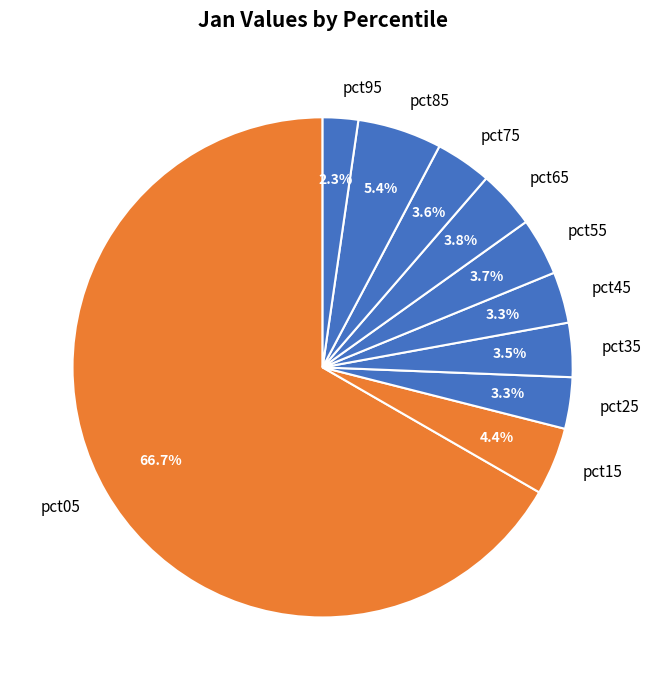

Which has a higher value, pct55 or pct85?

pct85